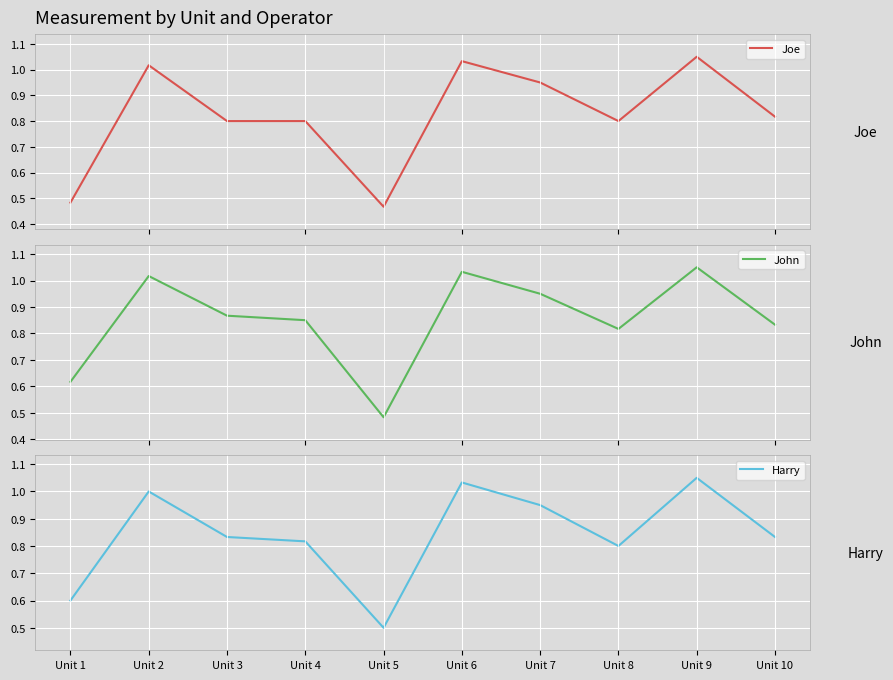

What is the sum of all John values?

8.5